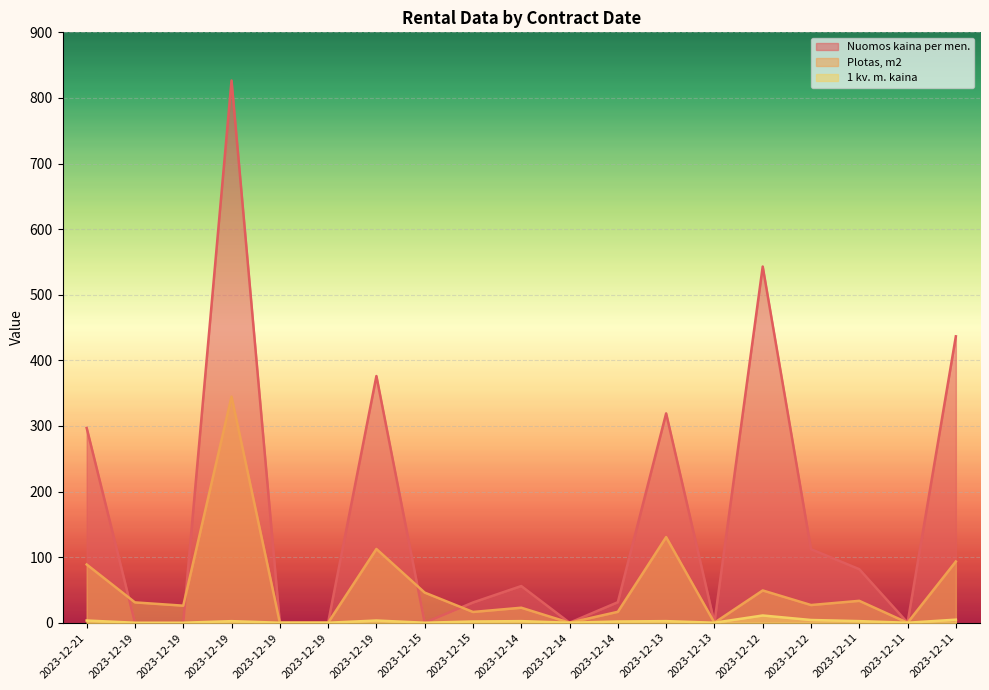

At which label does 1 kv. m. kaina first exceed 1?

2023-12-21